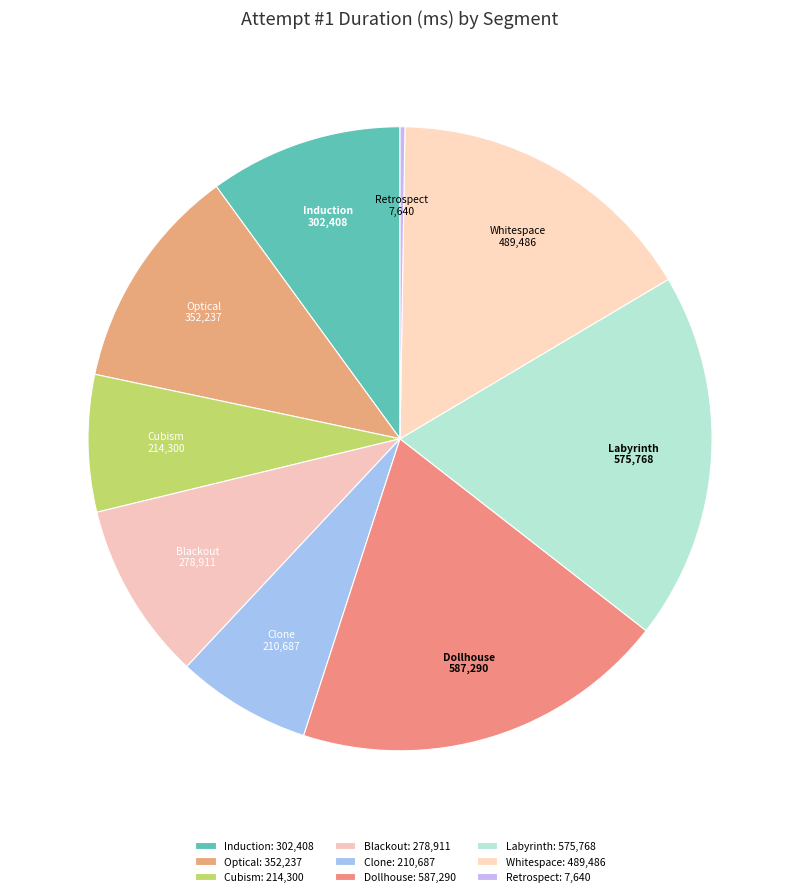

Does Clone account for over 50% of the chart?

No